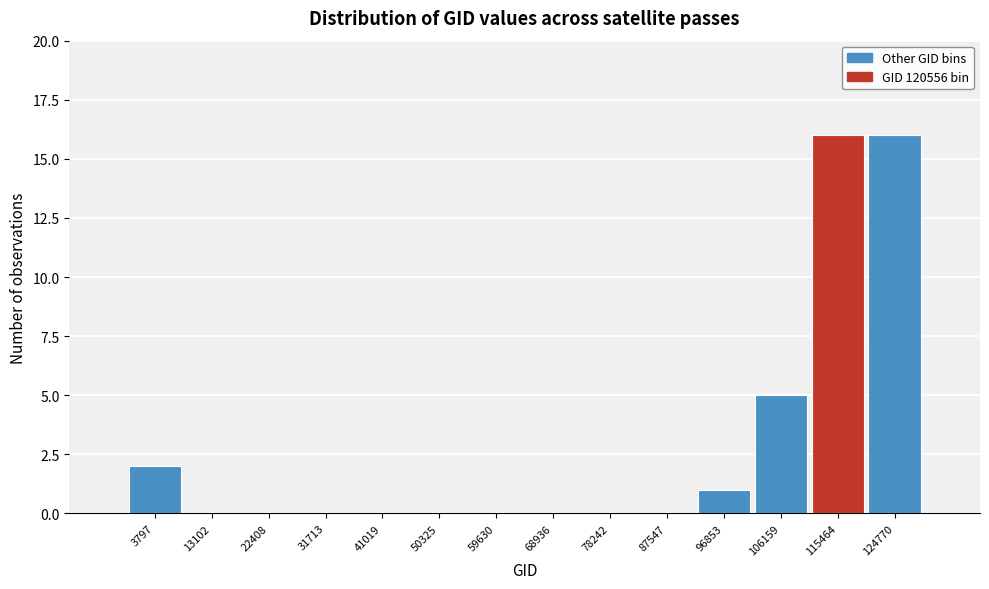

Reading right to left, list all the values displayed in this chart.

124770=16	115464=16	106159=5	96853=1	87547=0	78242=0	68936=0	59630=0	50325=0	41019=0	31713=0	22408=0	13102=0	3797=2